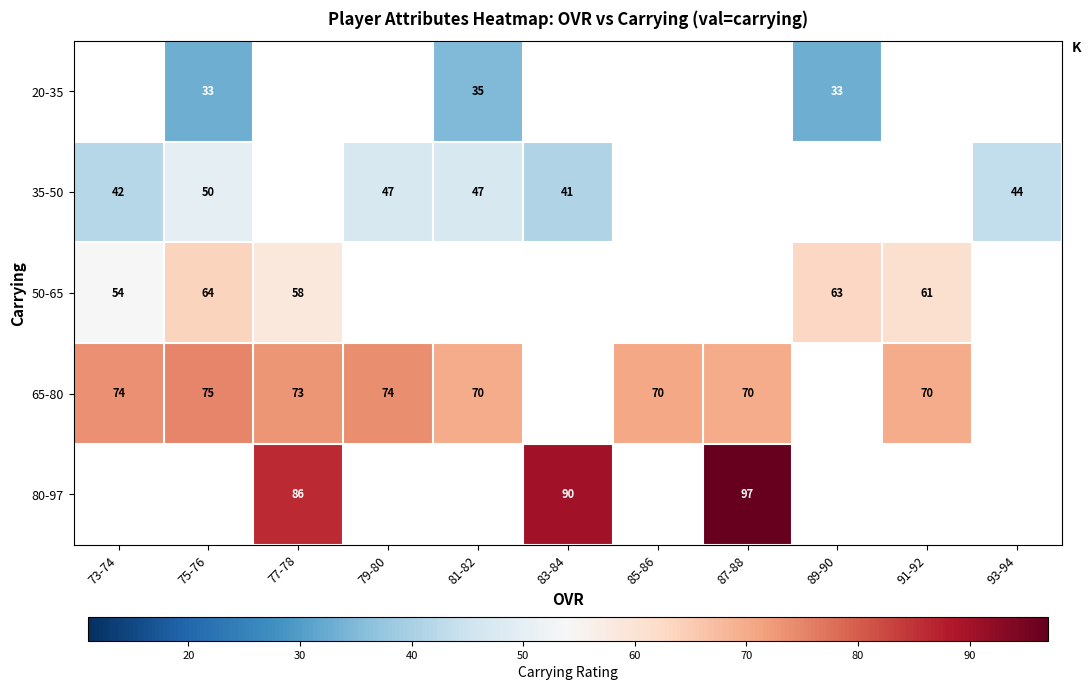

What is the difference between the 50-65 values at 91-92 and 75-76?

3